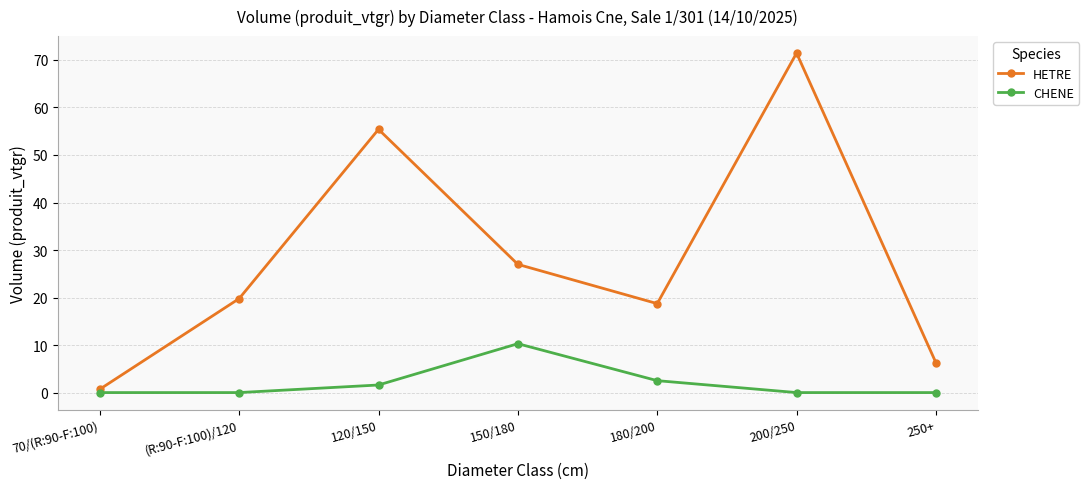

What is the minimum value for HETRE?

0.7